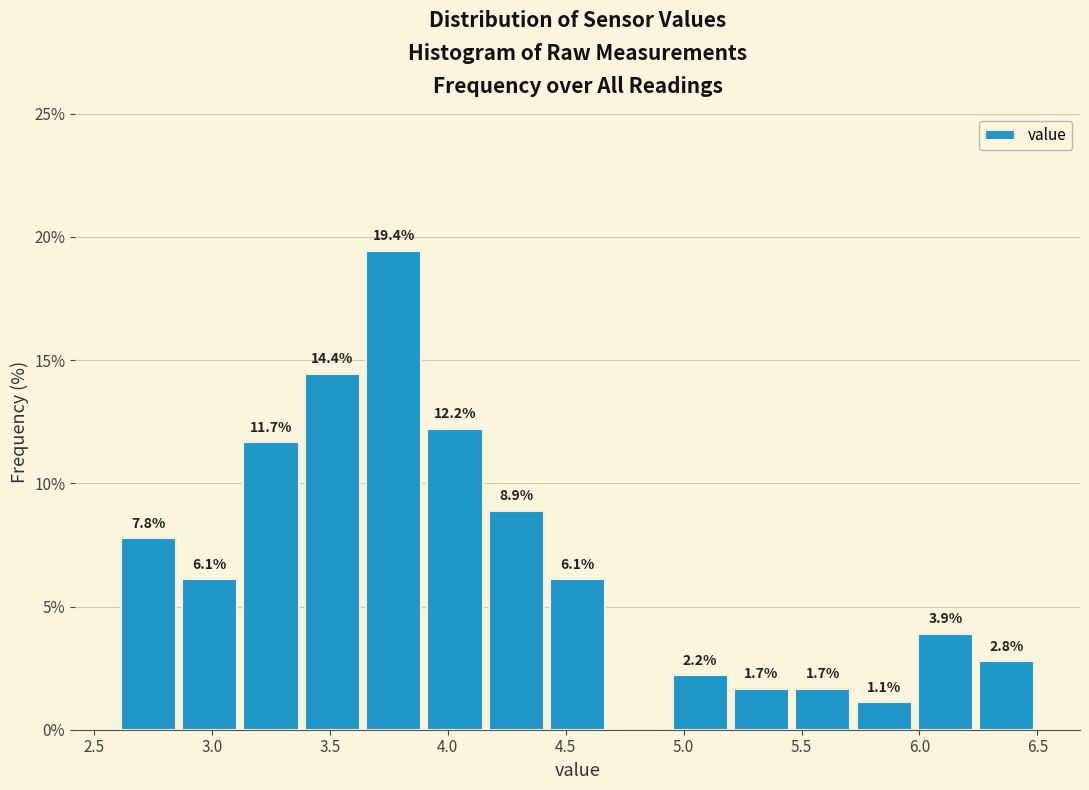

Over which range of the x-axis is the bar tallest?

3.64 to 3.90